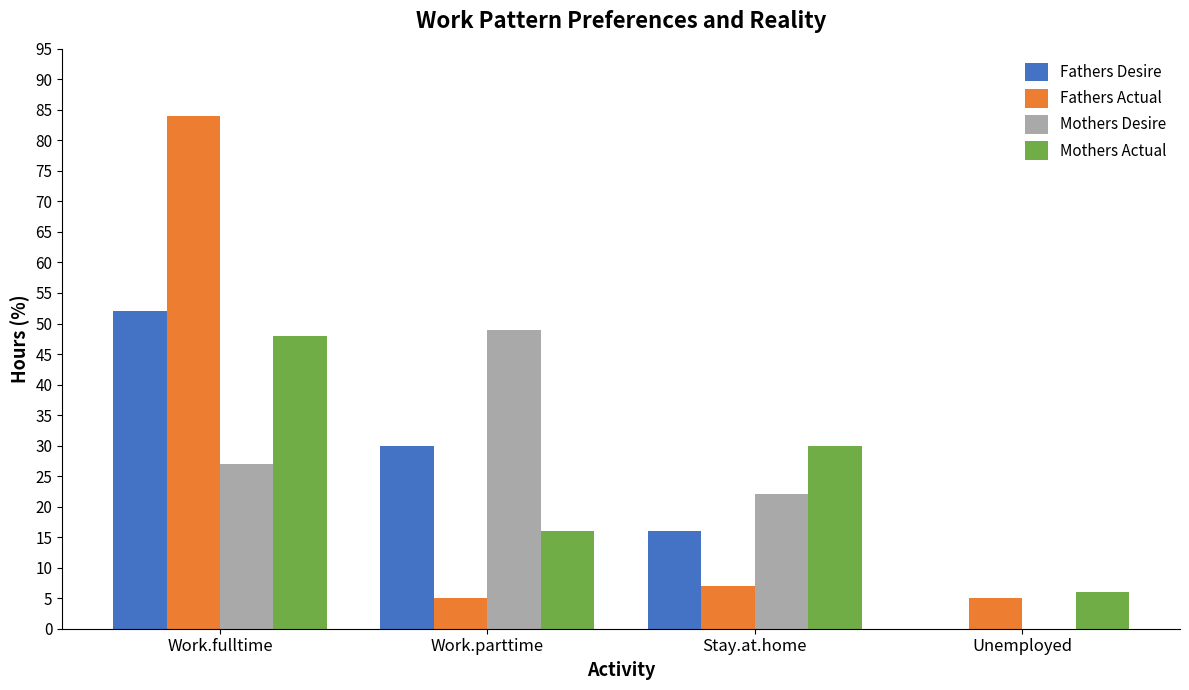

Count the number of categories in the chart.

4